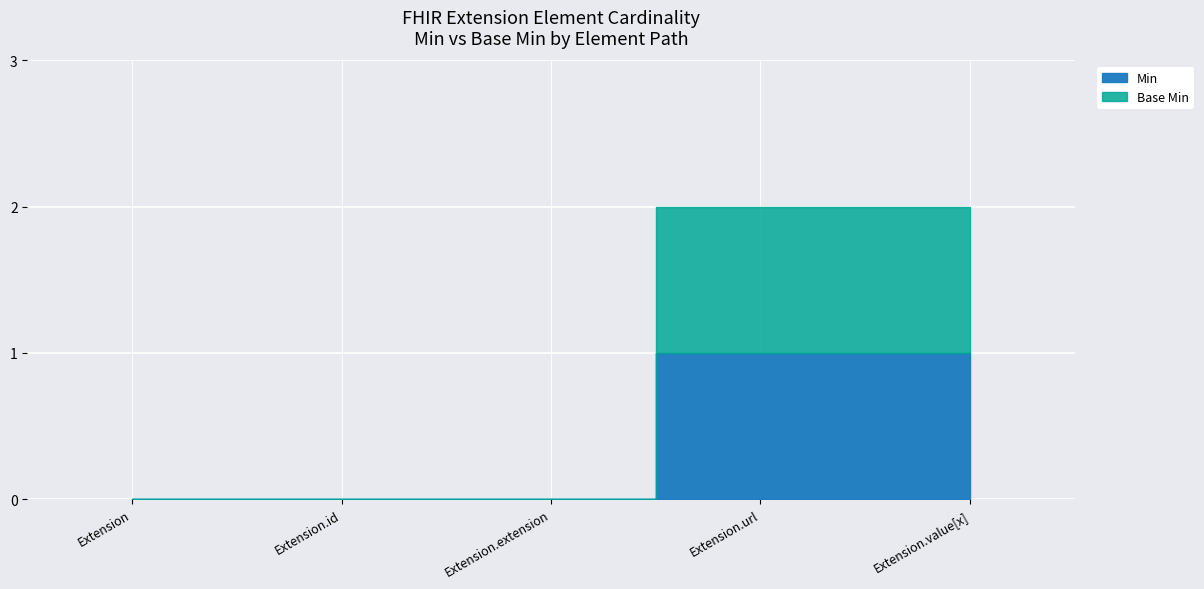

Does the chart display data point markers on the line(s)?

No